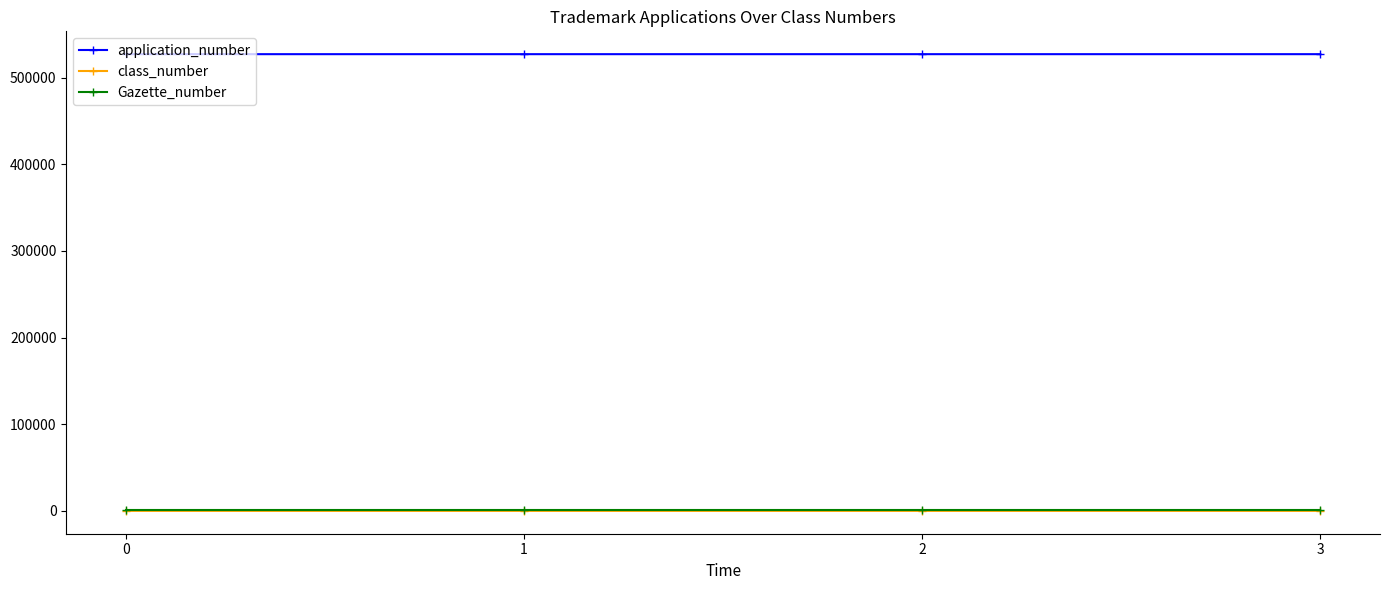

True or false: class_number has more than 2 interior local peaks.

False